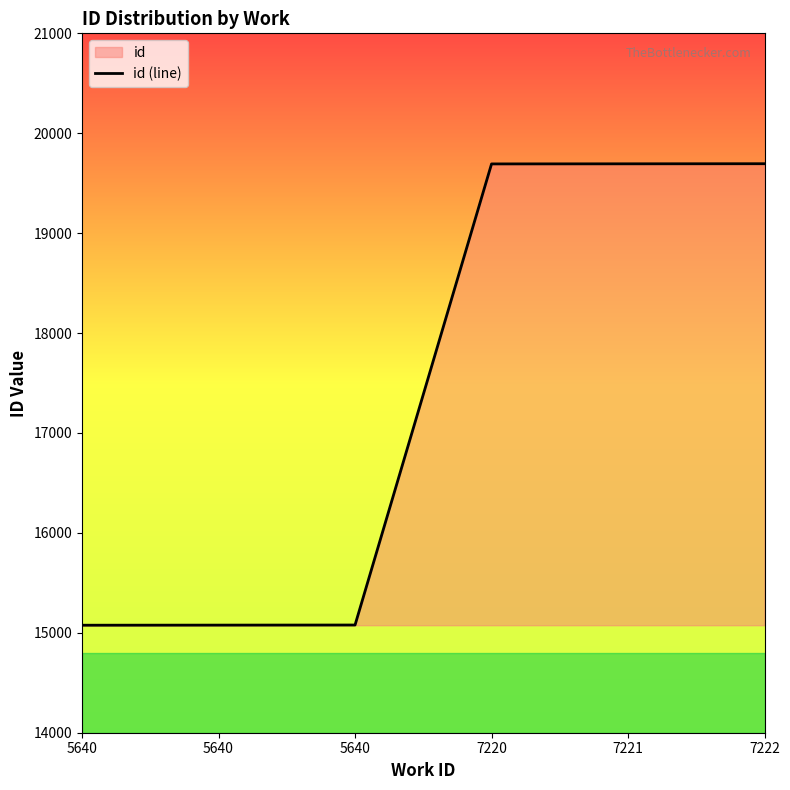

What is the change in value from 5640 to 7221?

+4618